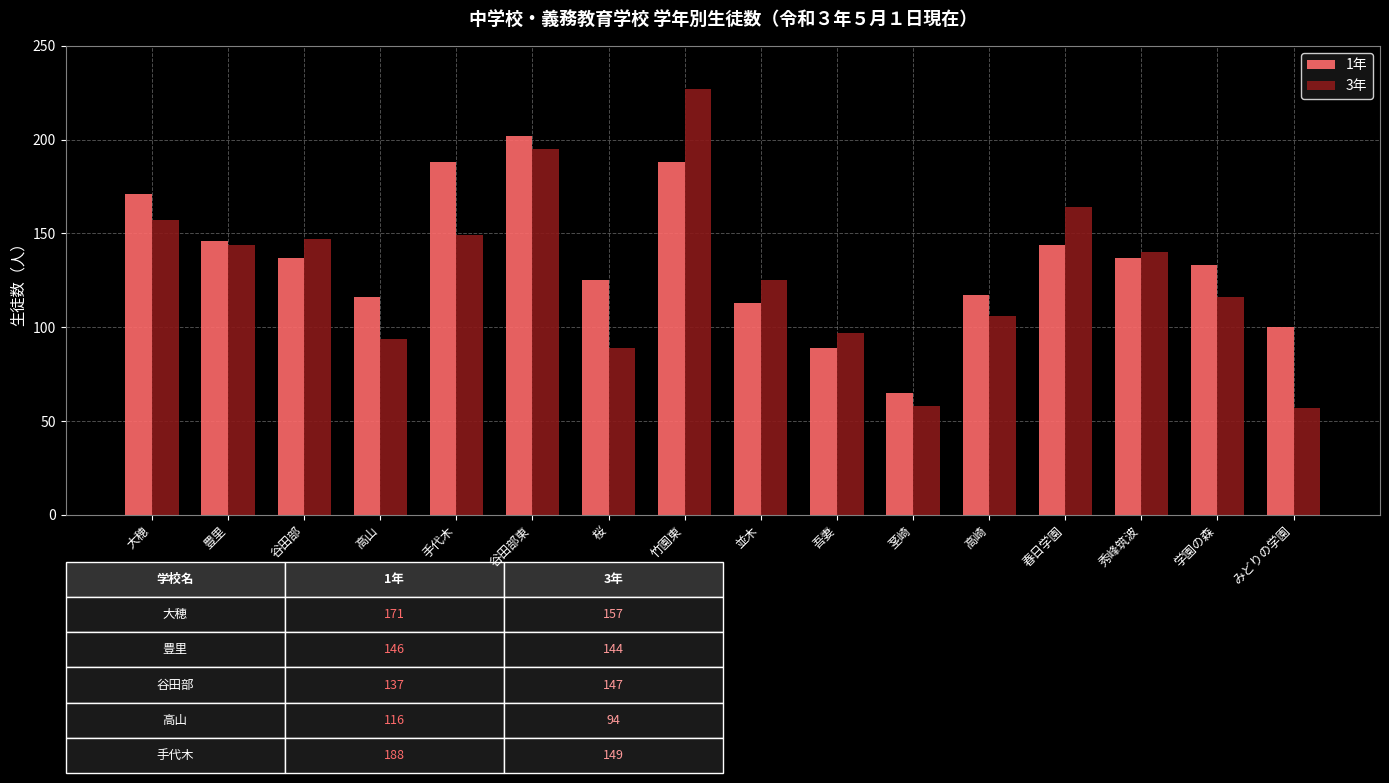

List the series in order of their peak value, highest first.

3年, 1年